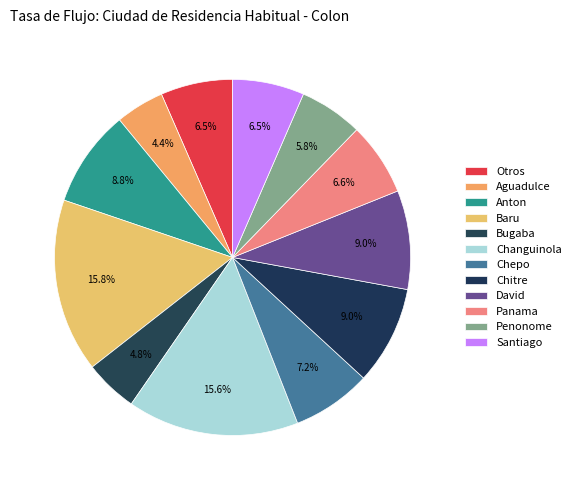

To the nearest percent, what is the combined percentage of Otros and Panama?

13%